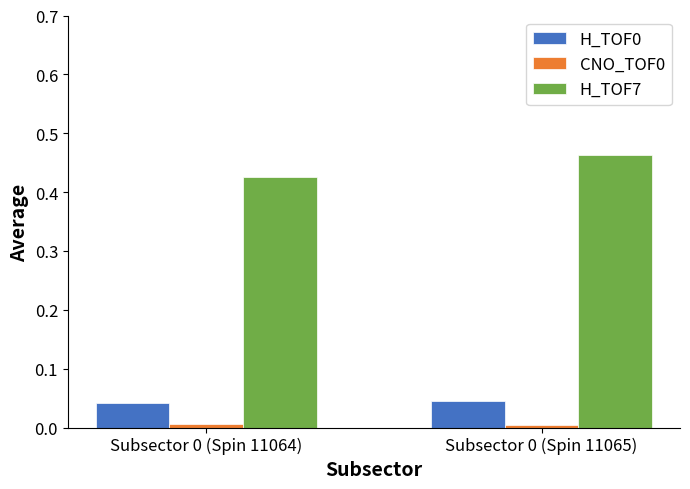

Is it true that H_TOF0 equals 0.0 at Subsector 0 (Spin 11064)?

True